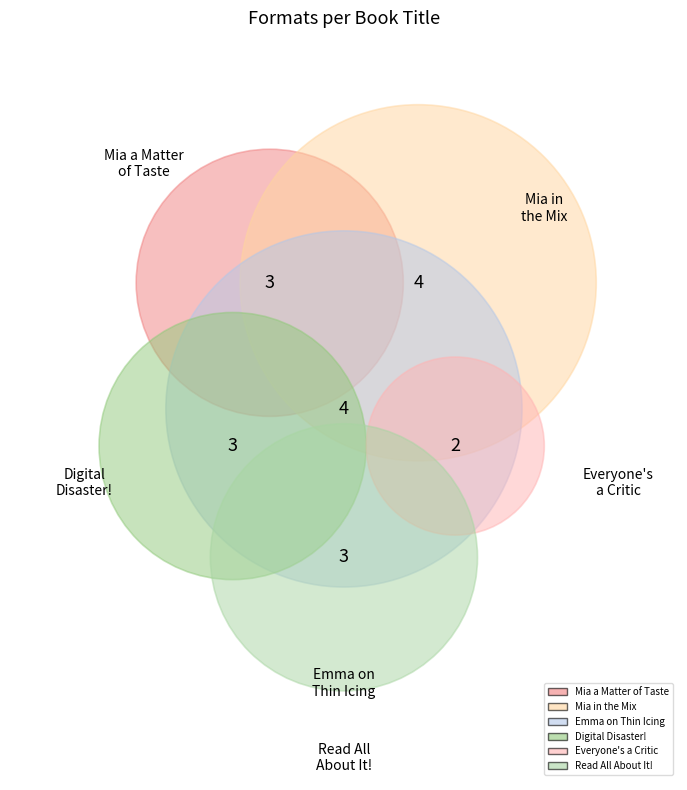

Rank the categories by value from lowest to highest.

Everyone's a Critic, Mia a Matter of Taste, Mia in the Mix, Digital Disaster!, Read All About It!, Emma on Thin Icing